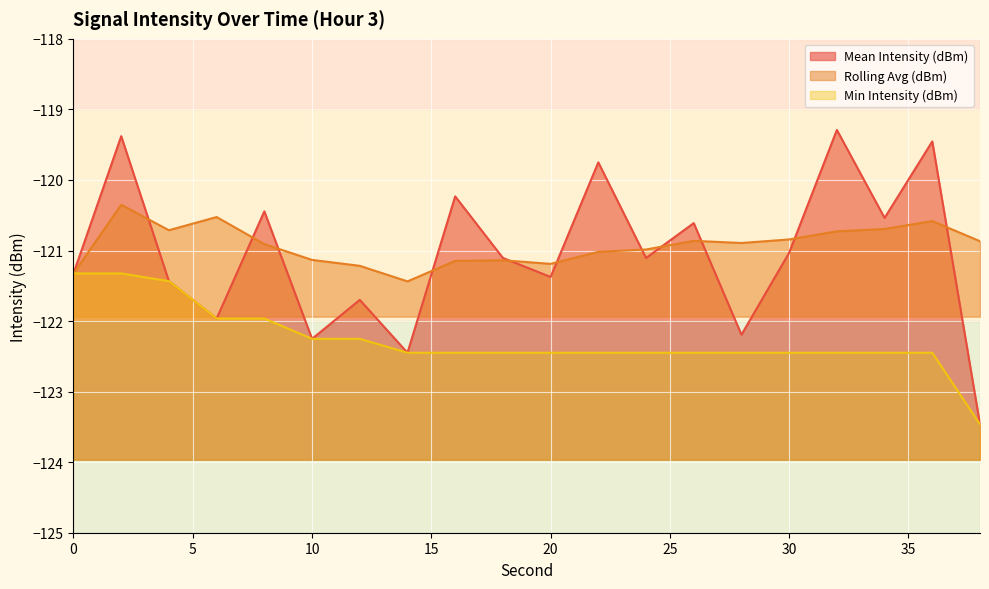

The value of Min Intensity (dBm) at 0 is -121.3. True or false?

True